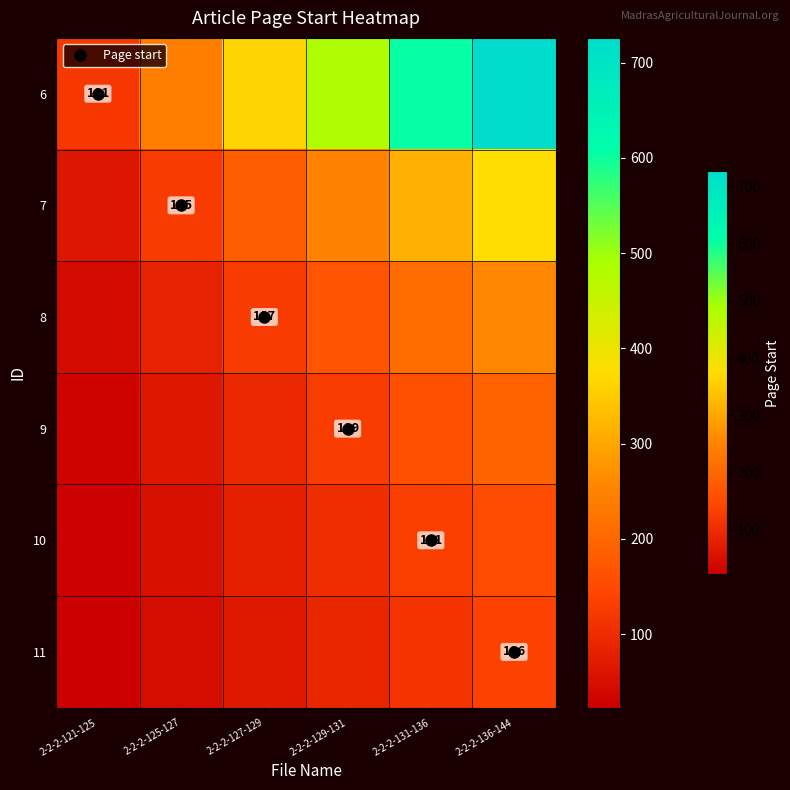

Which has a higher value, 2-2-2-131-136 or 2-2-2-121-125?

2-2-2-131-136